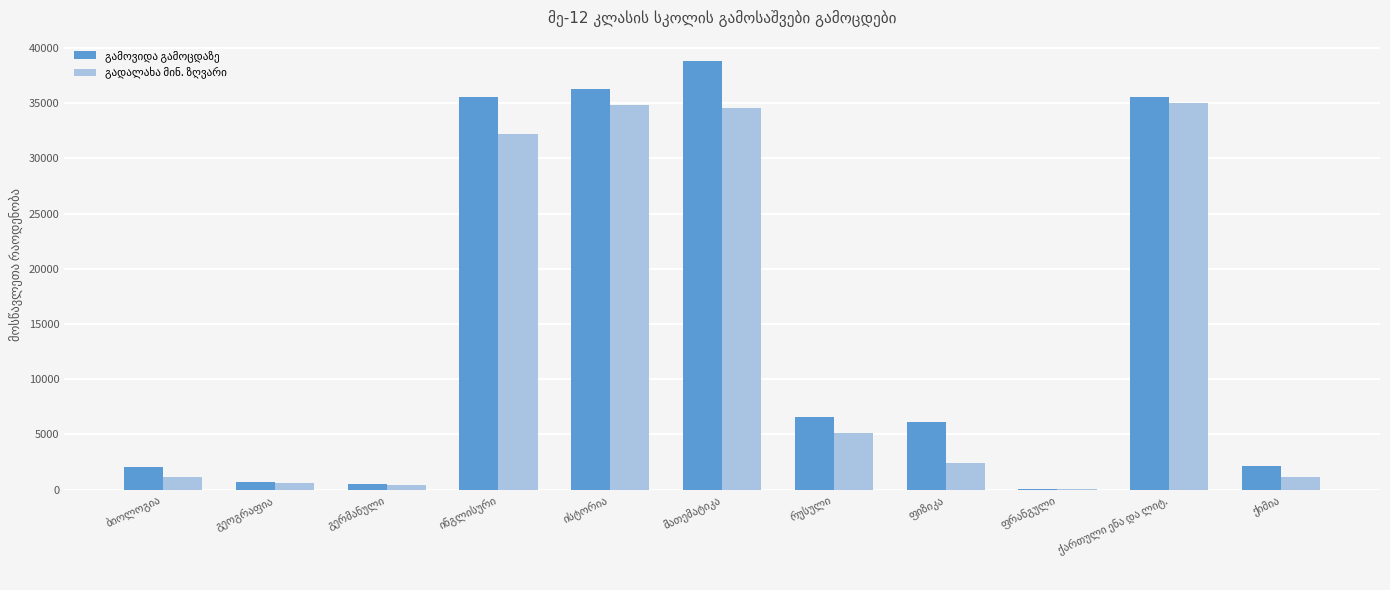

What is the difference between the maximum and minimum values in the გამოვიდა გამოცდაზე series?

38759